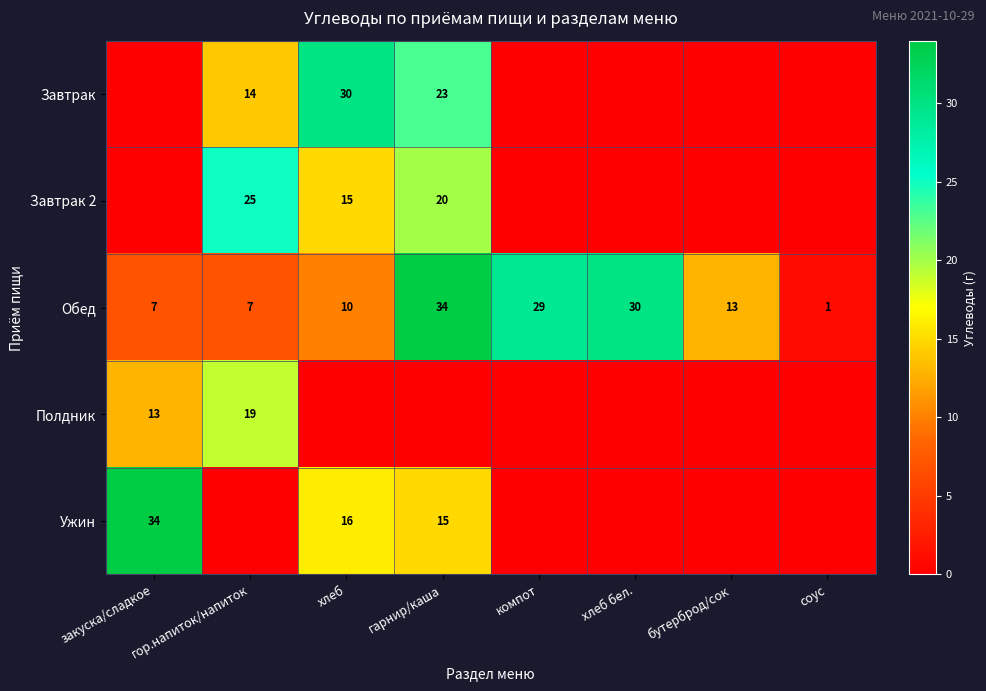

The value of Обед at гор.напиток/напиток is 4. True or false?

False